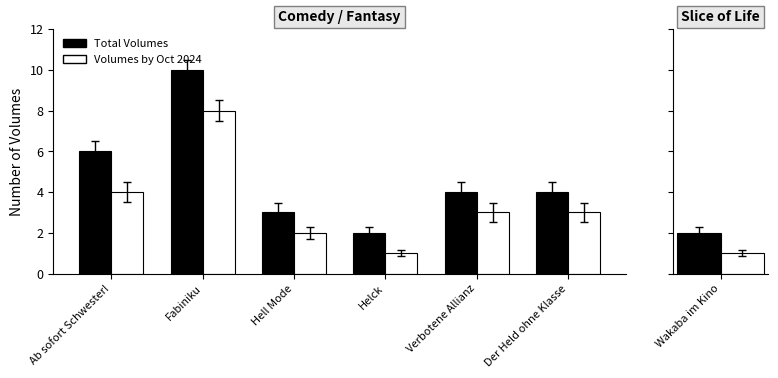

At which label does Total Volumes first exceed 4?

Ab sofort Schwester!